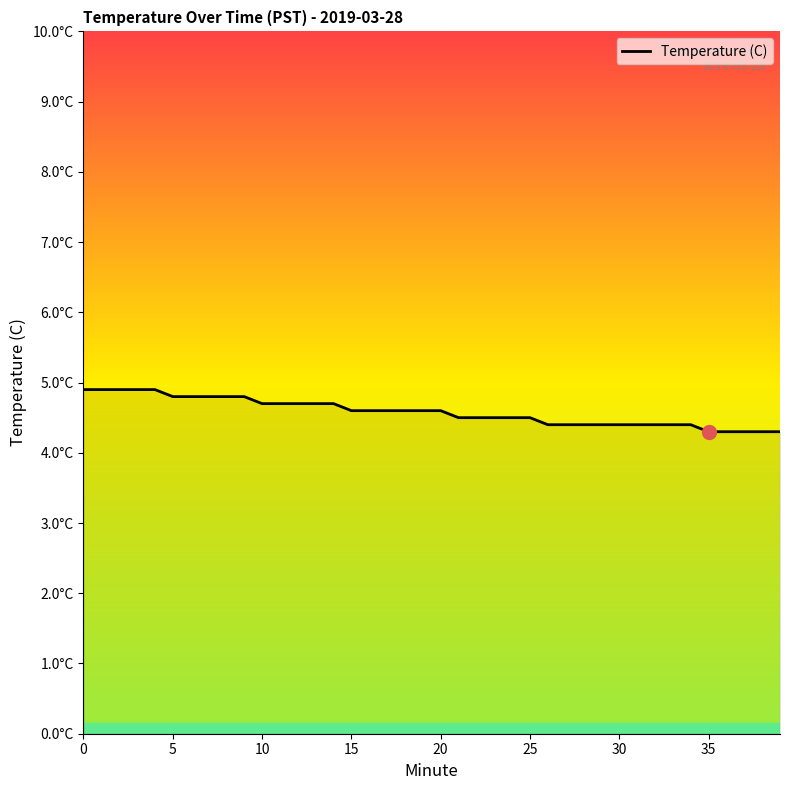

Does the chart display data point markers on the line(s)?

No